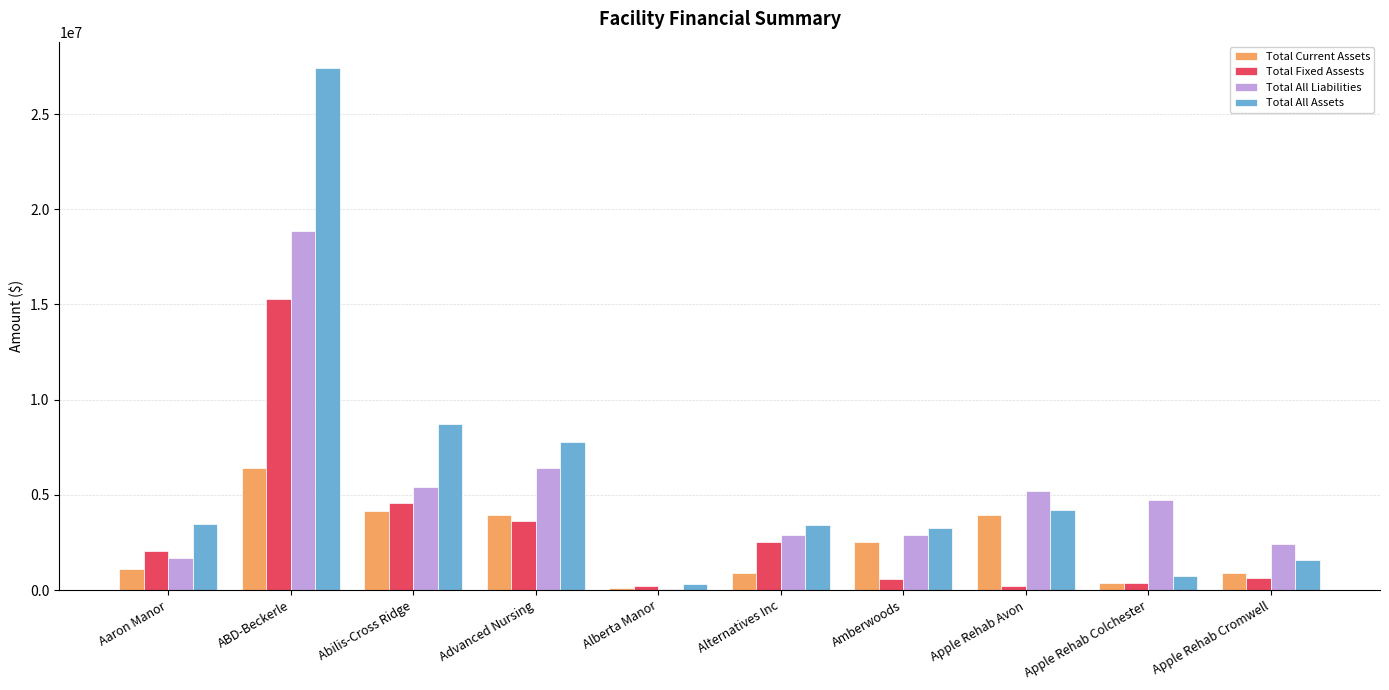

At which category is the sum across all series the highest?

ABD-Beckerle